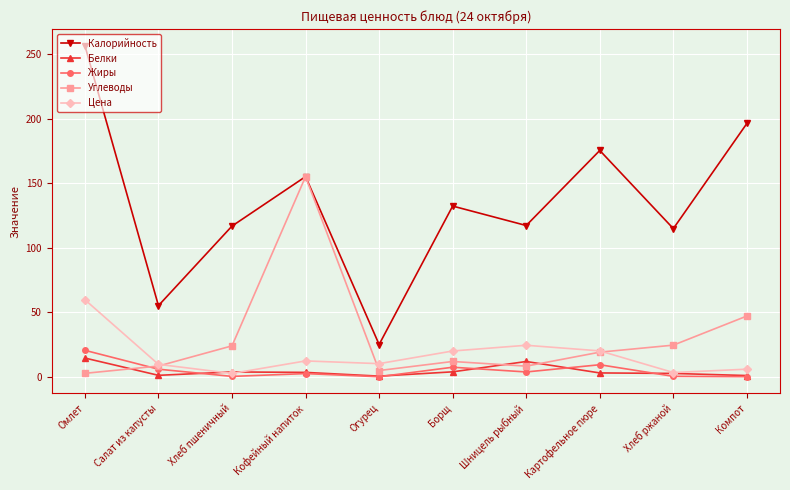

Is this an area chart (filled region under the line)?

No